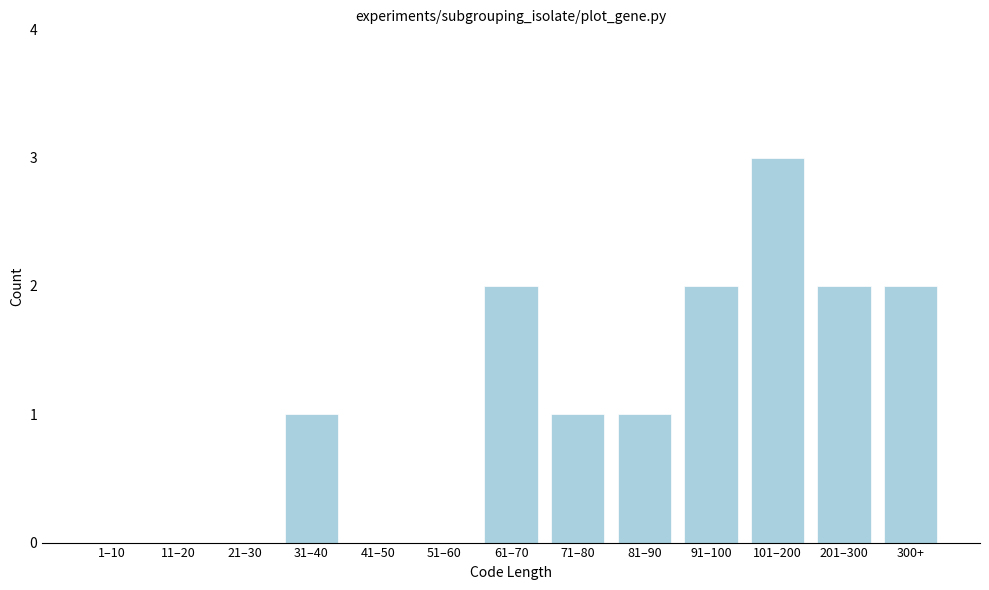

Reading right to left, what are all the values shown in this chart?

300+=2	201–300=2	101–200=3	91–100=2	81–90=1	71–80=1	61–70=2	51–60=0	41–50=0	31–40=1	21–30=0	11–20=0	1–10=0